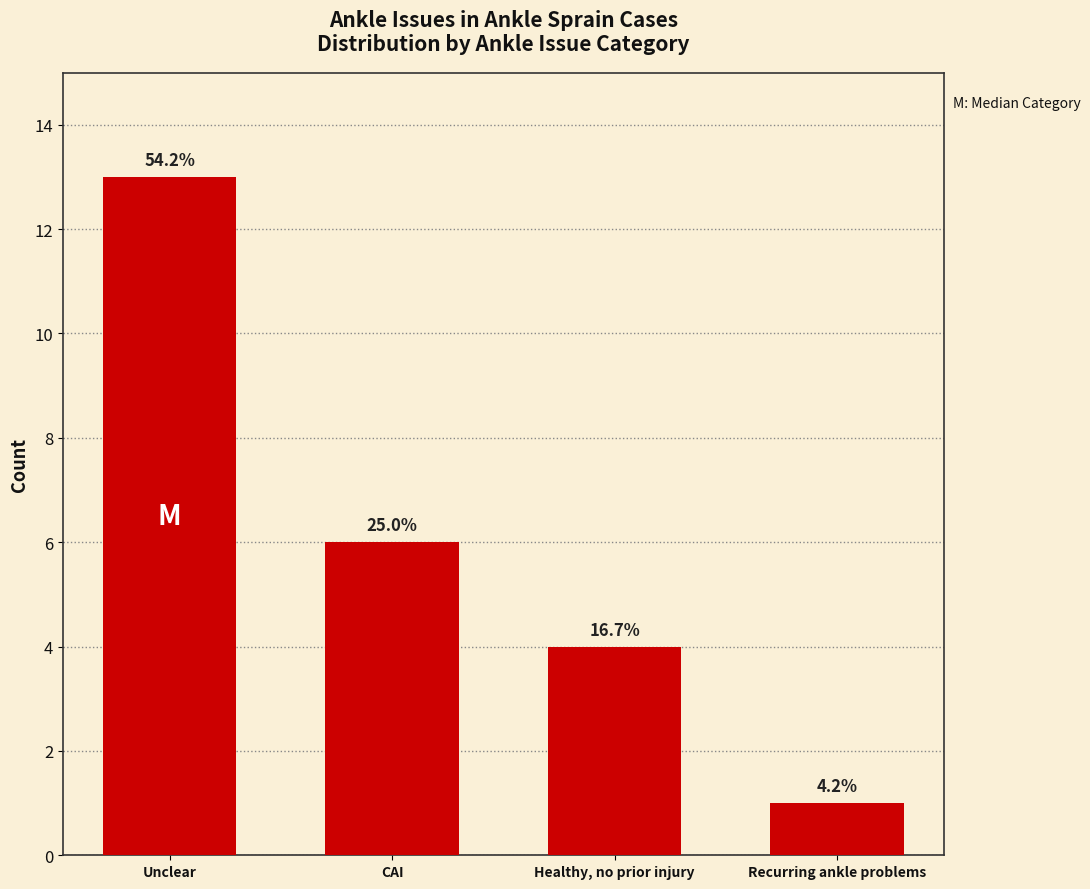

What is the sum of all values?

24